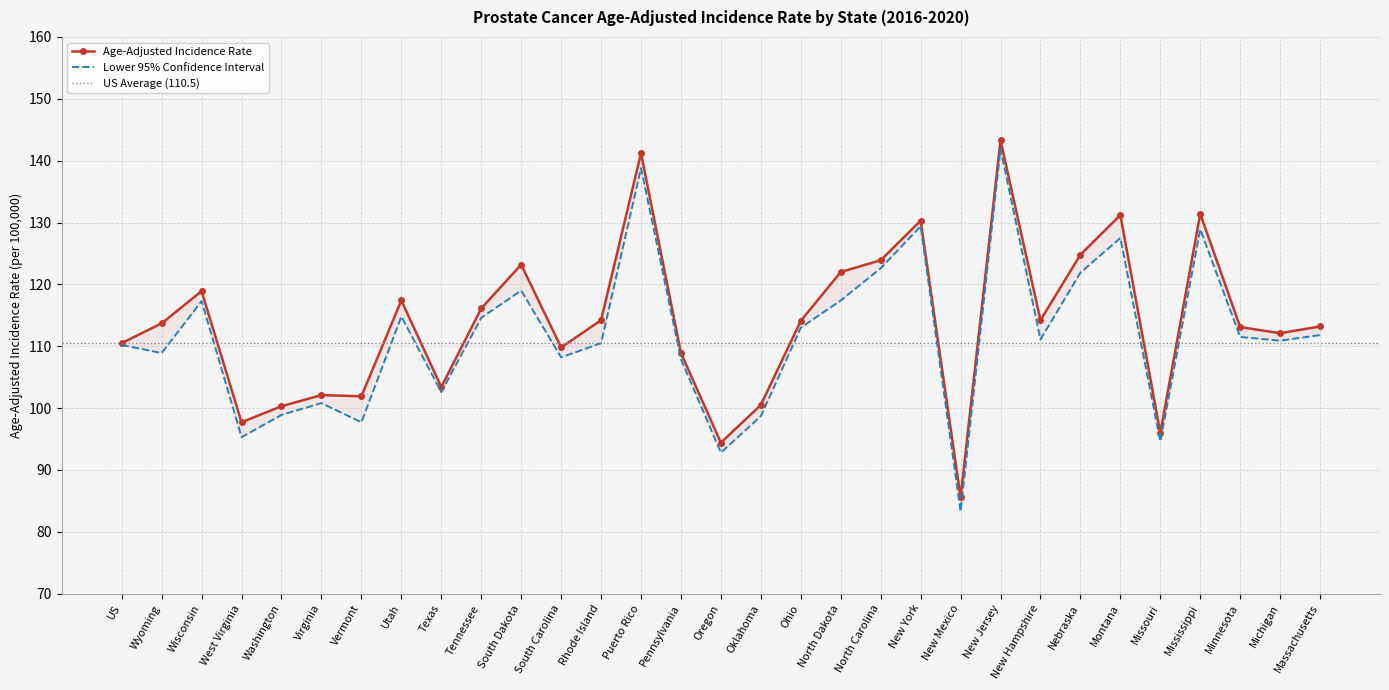

Rank the categories by Age-Adjusted Incidence Rate value from highest to lowest.

New Jersey, Puerto Rico, Mississippi, Montana, New York, Nebraska, North Carolina, South Dakota, North Dakota, Wisconsin, Utah, Tennessee, Rhode Island, New Hampshire, Ohio, Wyoming, Massachusetts, Minnesota, Michigan, US, South Carolina, Pennsylvania, Texas, Virginia, Vermont, Oklahoma, Washington, West Virginia, Missouri, Oregon, New Mexico